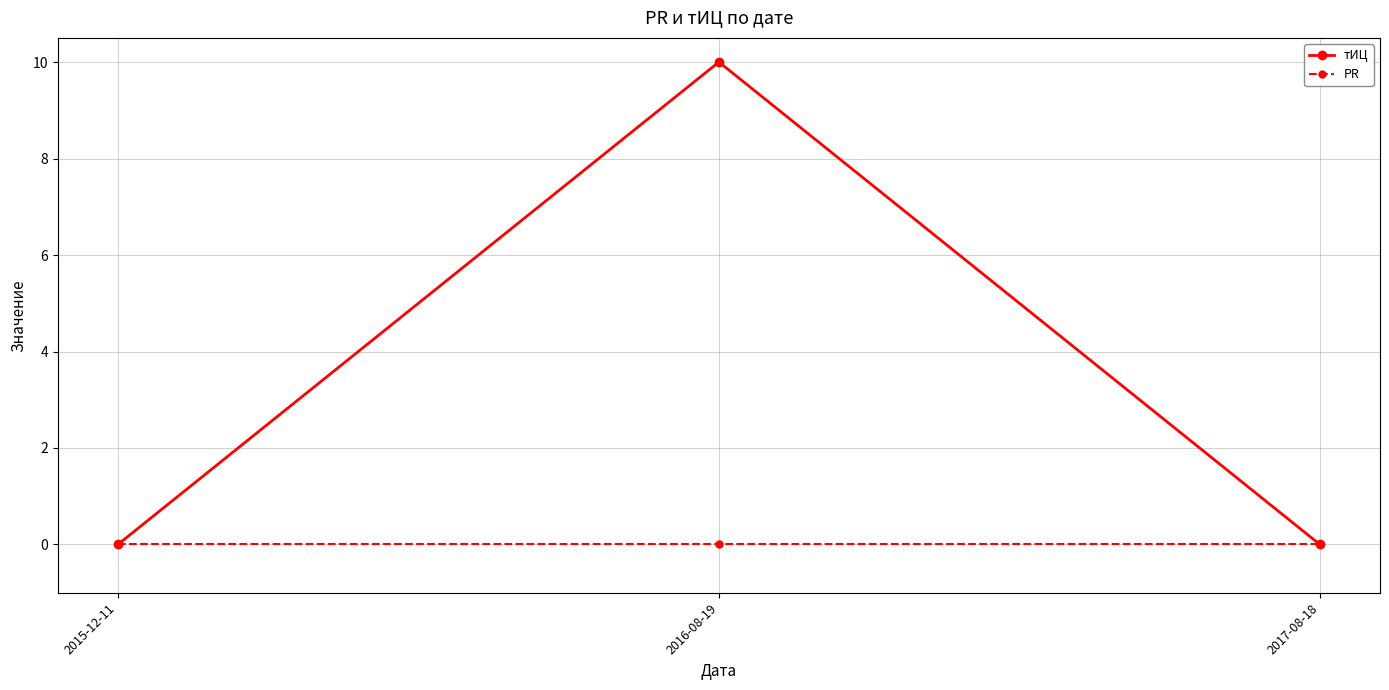

At which category is the sum across all series the highest?

2016-08-19